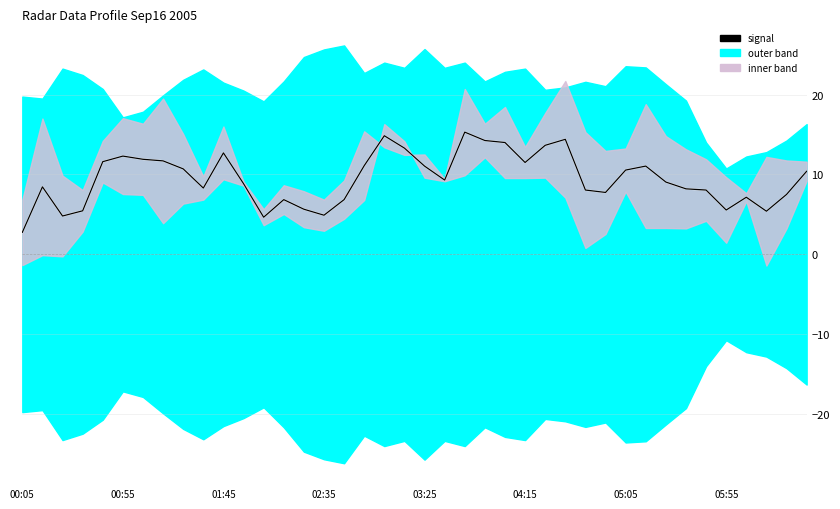

Which series ends up on top after the final intersection of signal and center?

center